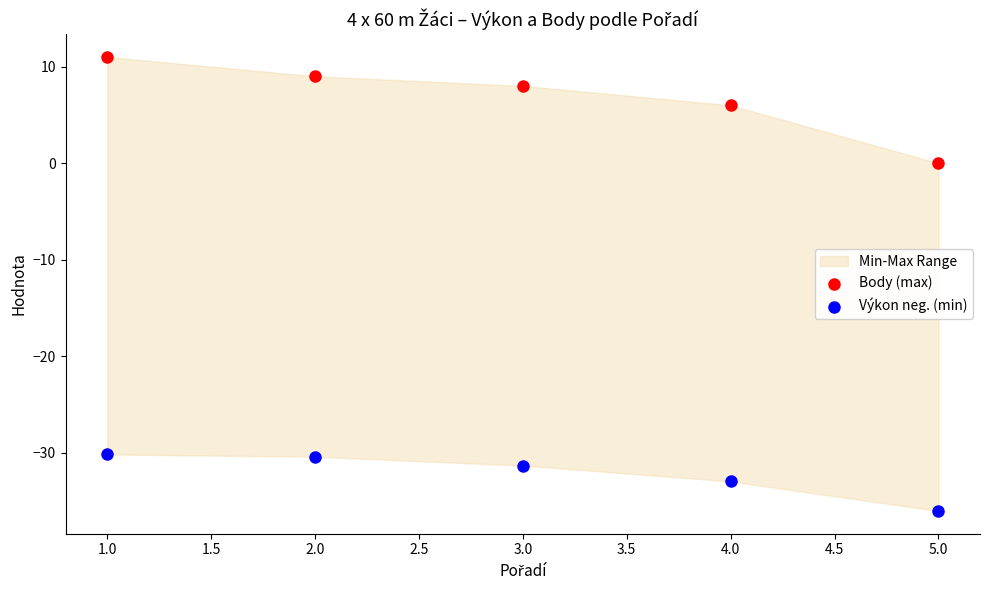

Across all data points, what is the average X value?

3.0